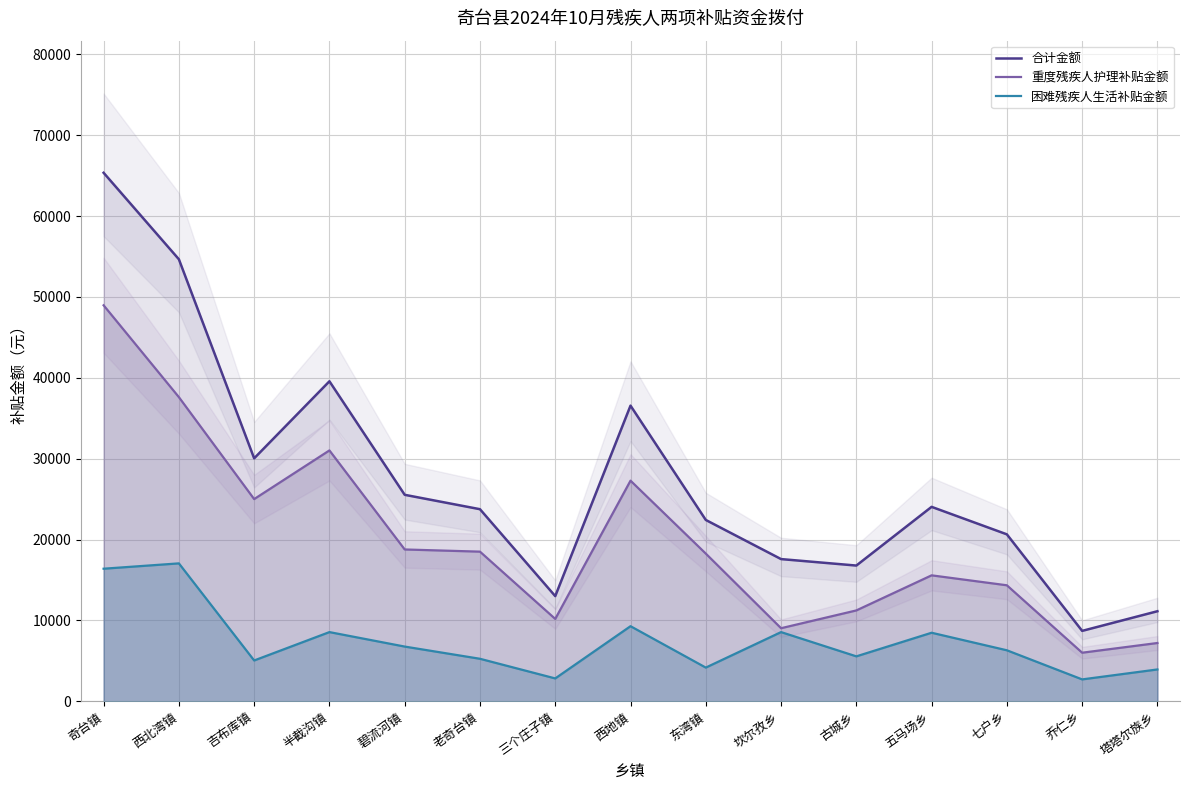

Reading left to right, extract all data points from this chart.

合计金额: 奇台镇=65360	西北湾镇=54660	吉布库镇=30040	半截沟镇=39570	碧流河镇=25530	老奇台镇=23750	三个庄子镇=13000	西地镇=36560	东湾镇=22420	坎尔孜乡=17580	古城乡=16780	五马场乡=24040	七户乡=20640	乔仁乡=8700	塔塔尔族乡=11130
重度残疾人护理补贴金额: 奇台镇=48970	西北湾镇=37610	吉布库镇=25000	半截沟镇=31020	碧流河镇=18770	老奇台镇=18500	三个庄子镇=10180	西地镇=27280	东湾镇=18260	坎尔孜乡=9030	古城乡=11230	五马场乡=15570	七户乡=14340	乔仁乡=6000	塔塔尔族乡=7200
困难残疾人生活补贴金额: 奇台镇=16390	西北湾镇=17050	吉布库镇=5040	半截沟镇=8550	碧流河镇=6760	老奇台镇=5250	三个庄子镇=2820	西地镇=9280	东湾镇=4160	坎尔孜乡=8550	古城乡=5550	五马场乡=8470	七户乡=6300	乔仁乡=2700	塔塔尔族乡=3930